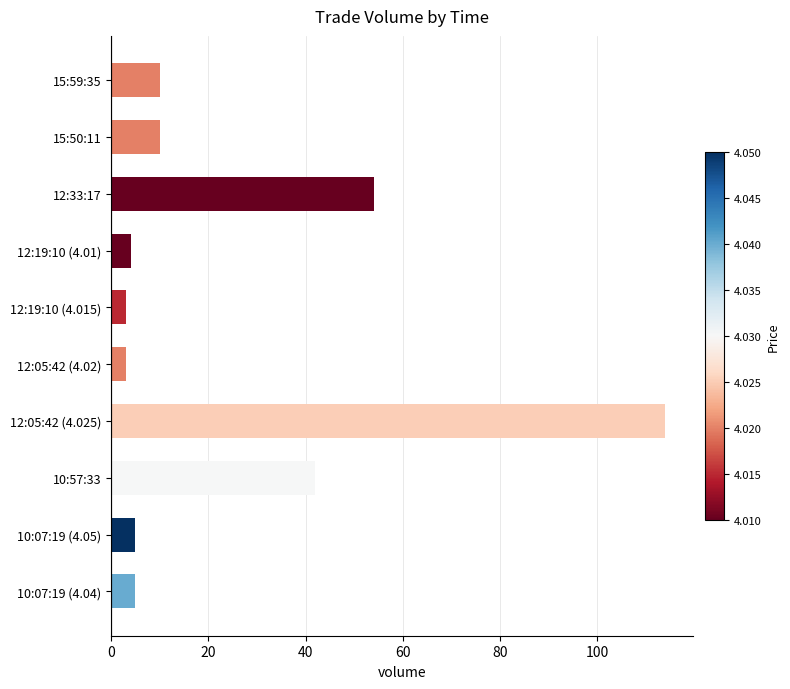

How many data points does each series have?

10